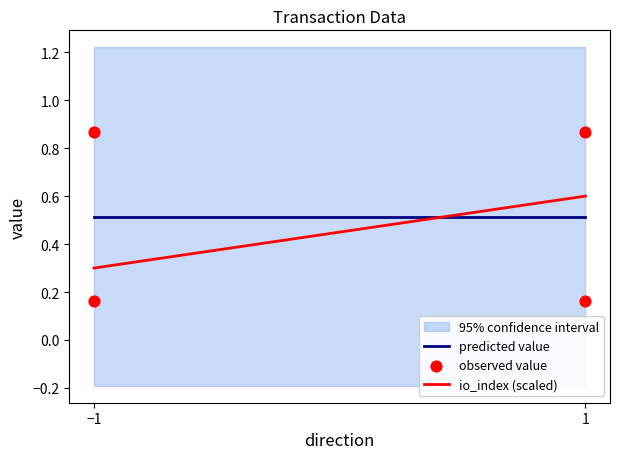

What is the range of Y values (max minus min)?

0.7